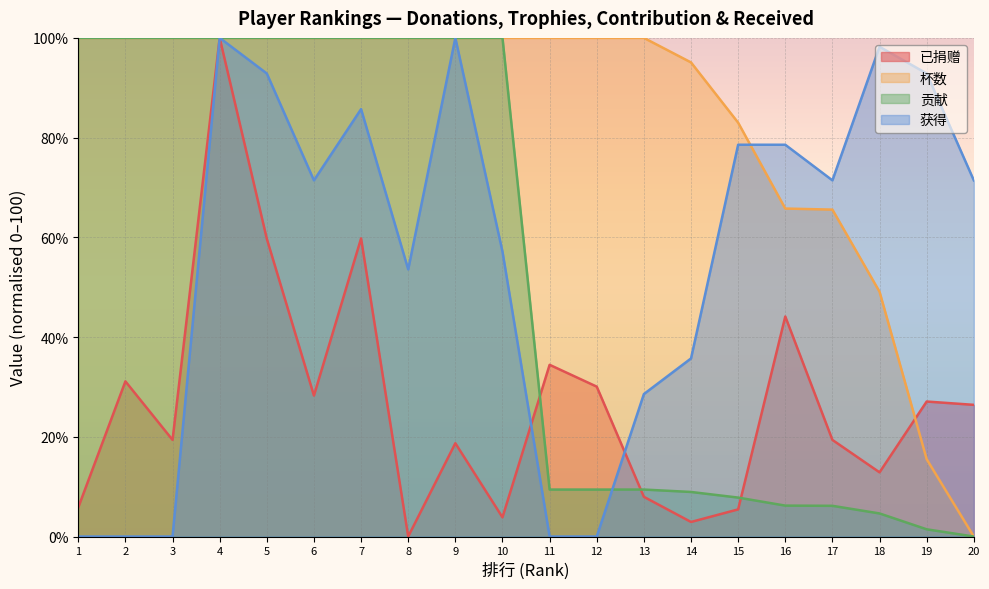

Which series changed the most between 8 and 15?

贡献